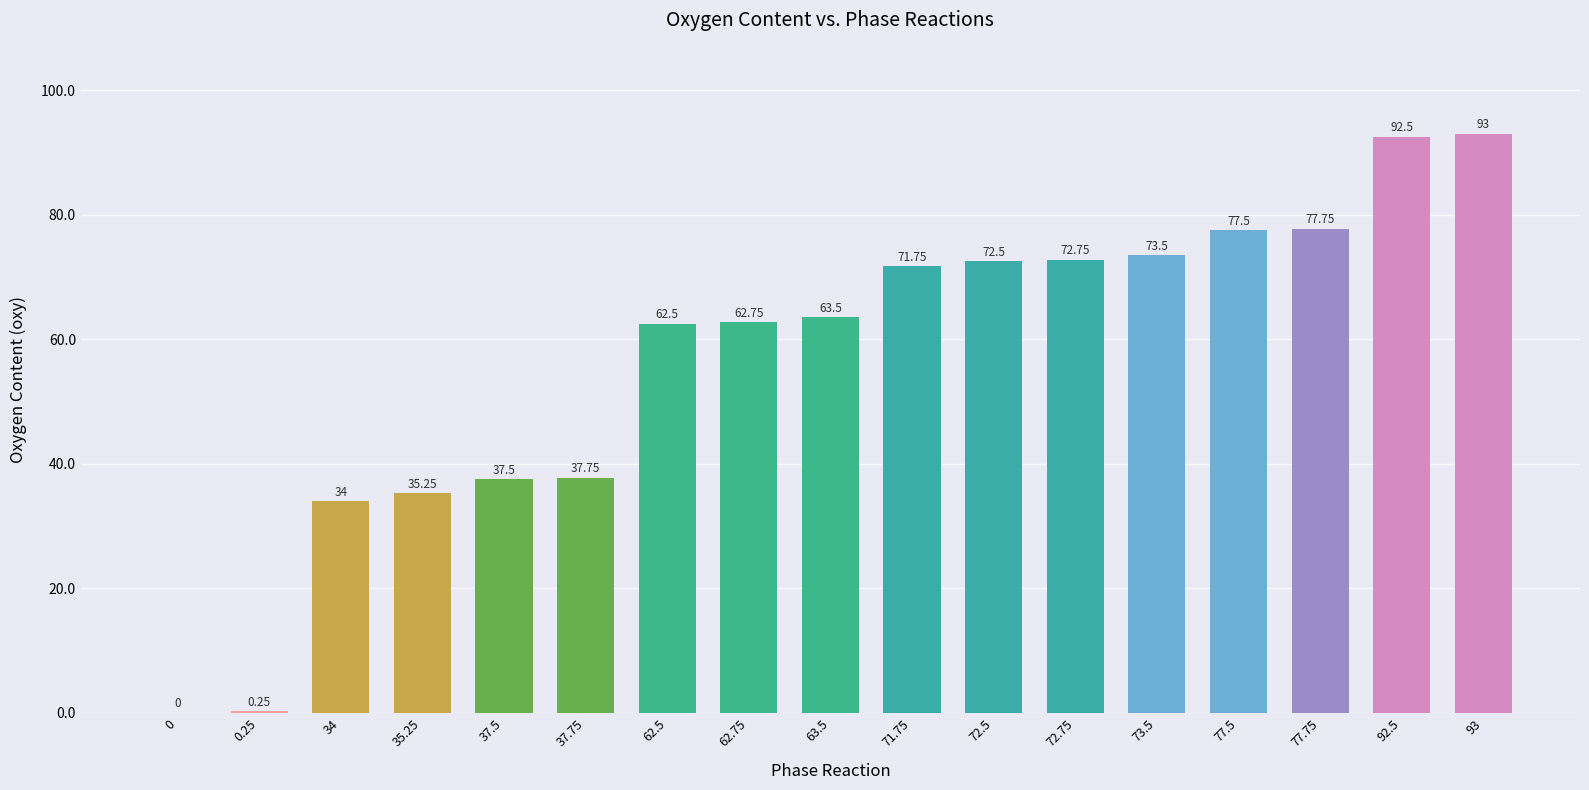

Which has a higher value, 93 or 77.75?

93